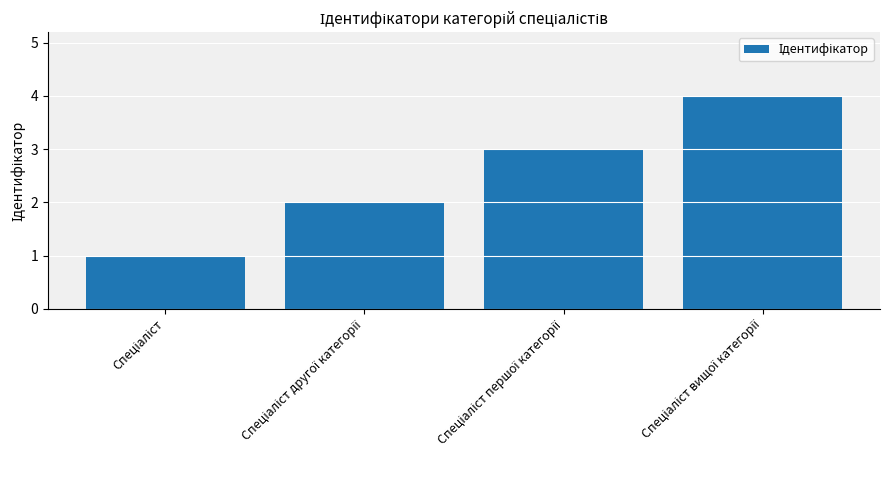

What is the maximum value shown in the chart?

4